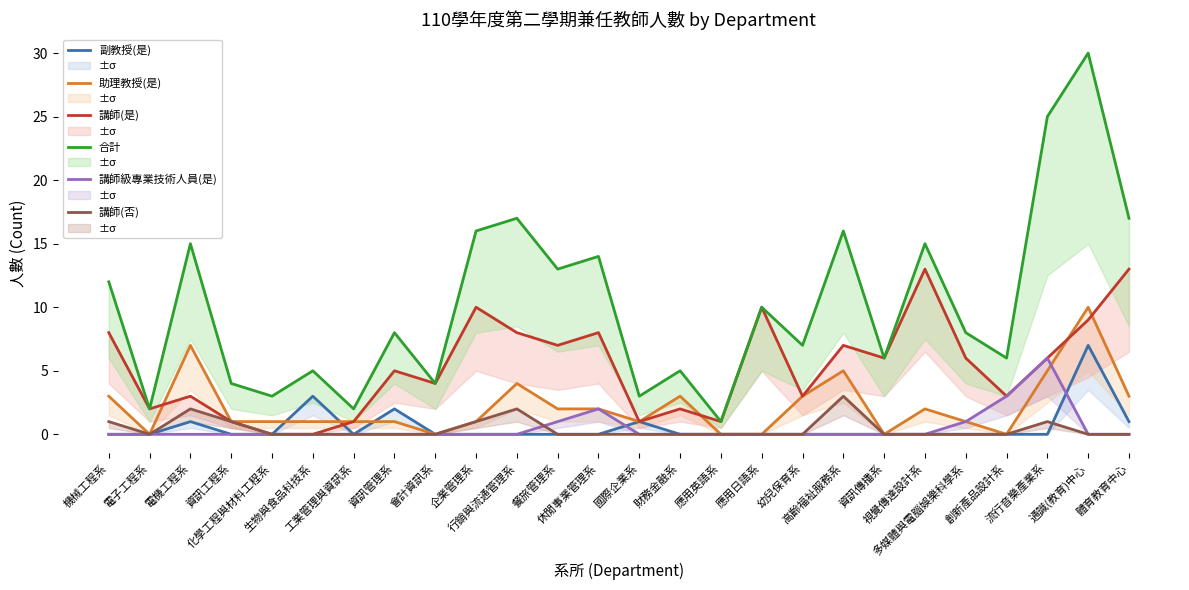

Is it true that 講師(是) equals 13 at 視覺傳達設計系?

True